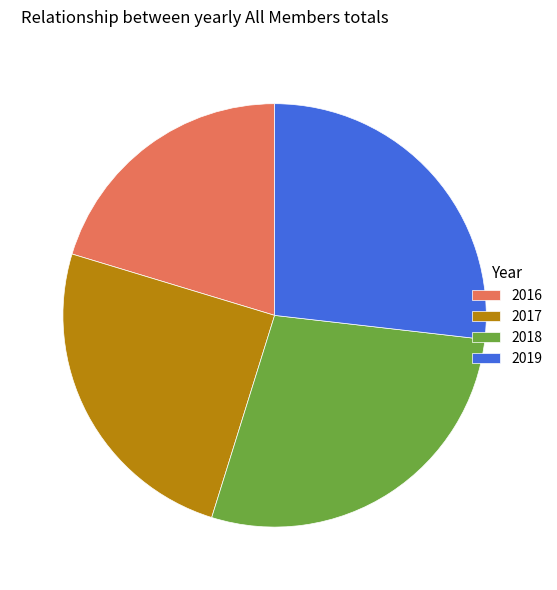

Is there any slice that represents more than half of the pie?

No